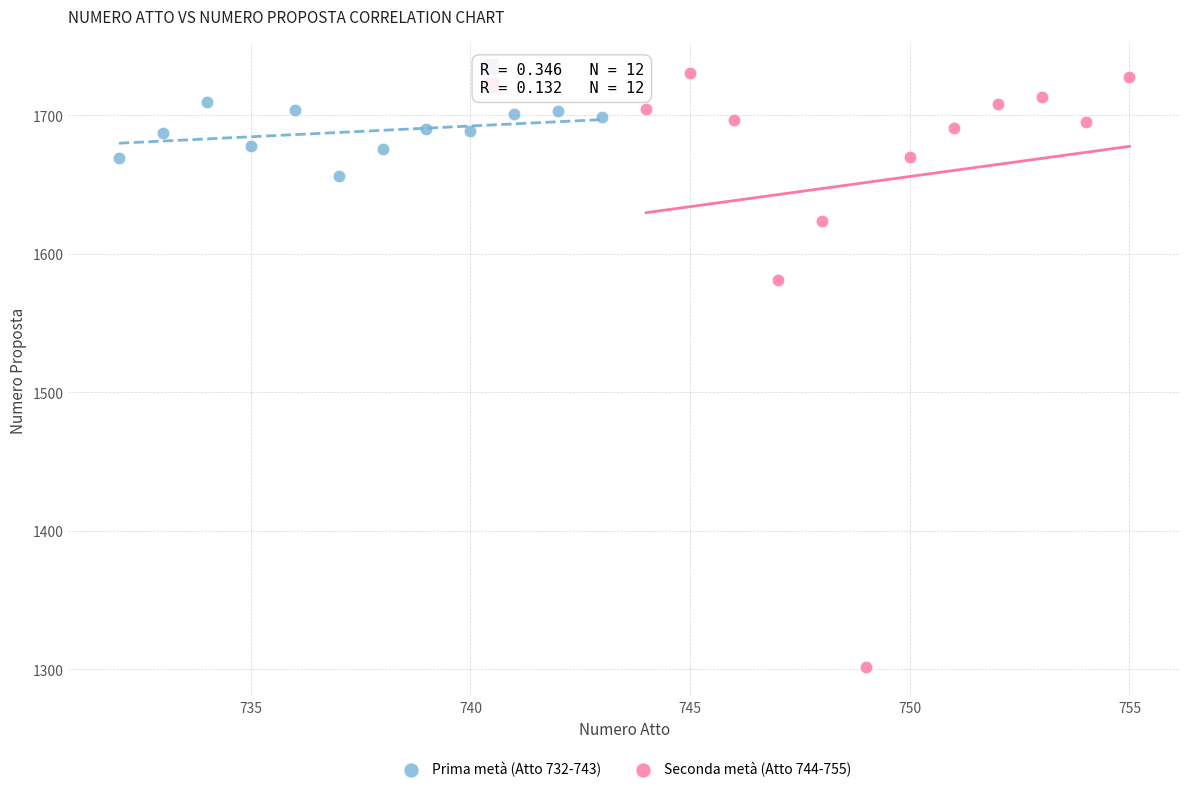

Which series reaches the minimum Y coordinate?

Seconda metà (Atto 744-755)